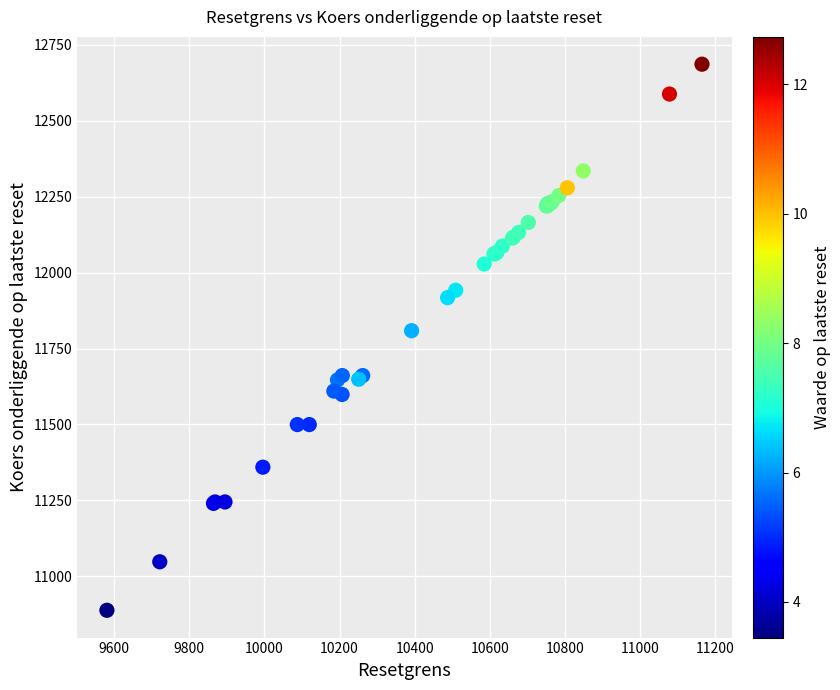

What Y value in the scatter plot is closest to 11787?

11808.7